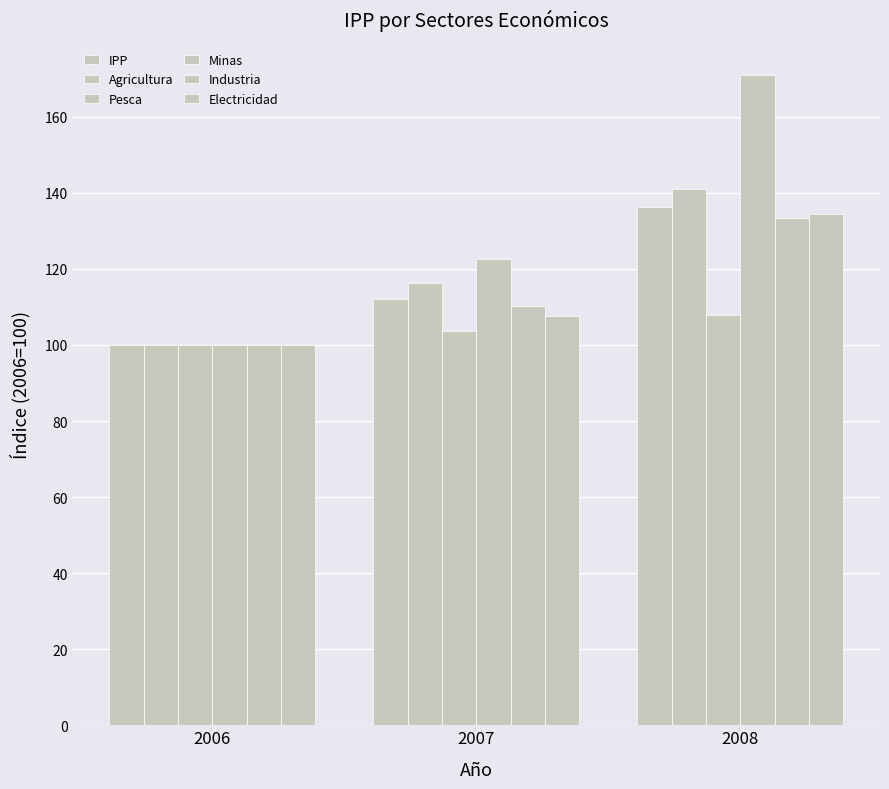

How many groups of bars are there?

3